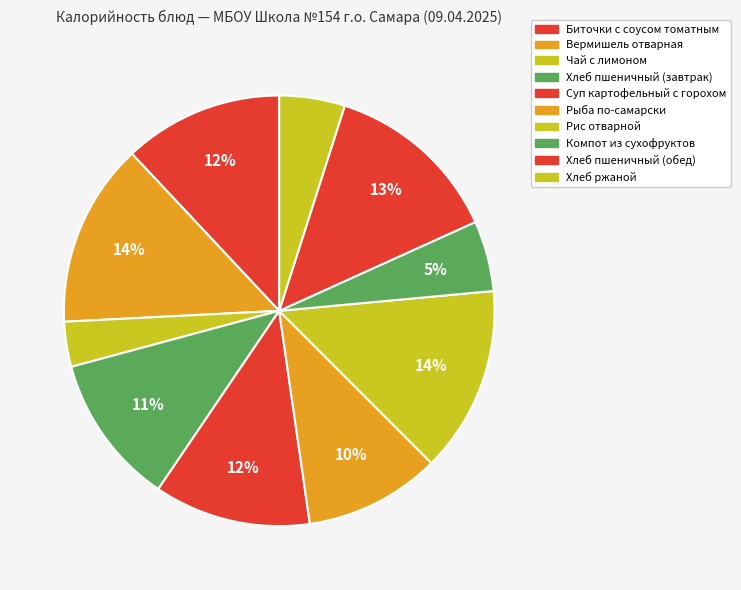

How many segments does this pie chart have?

10